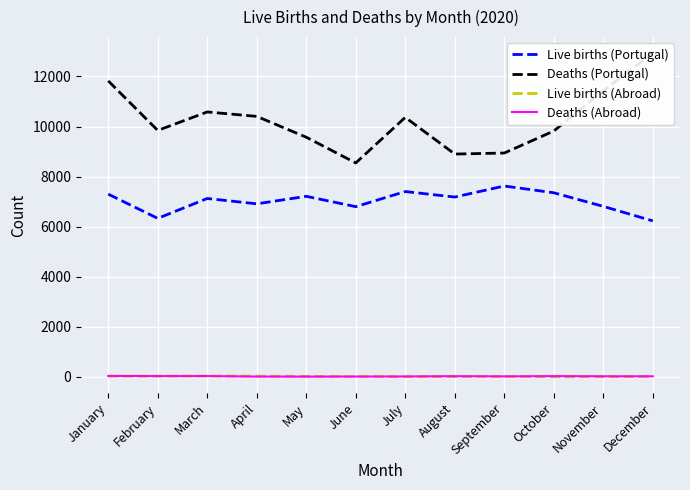

What is the value of the Deaths (Abroad) point at the 8th from the left?

30